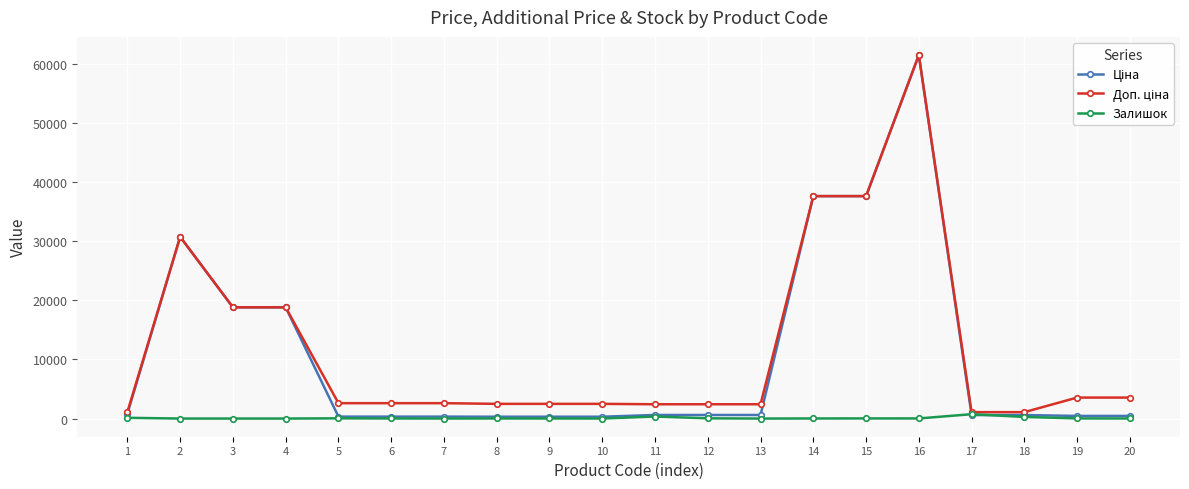

What is the highest value of the Залишок series?

736.0